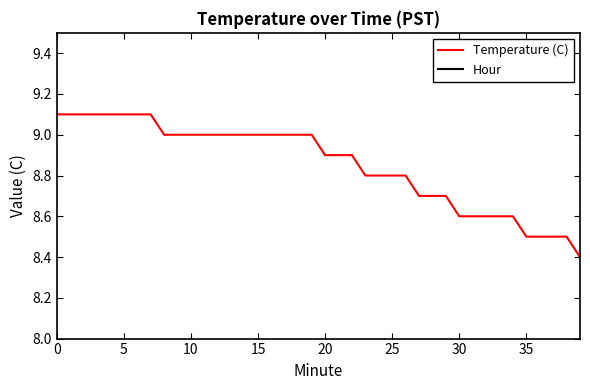

What is the difference between the Temperature (C) values at 18 and 21?

0.1